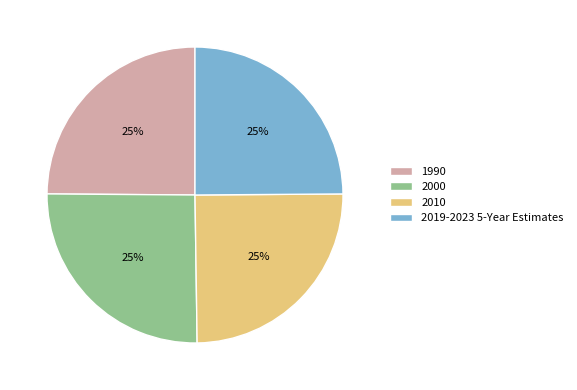

What percentage is the 1990 slice, to the nearest percent?

25%